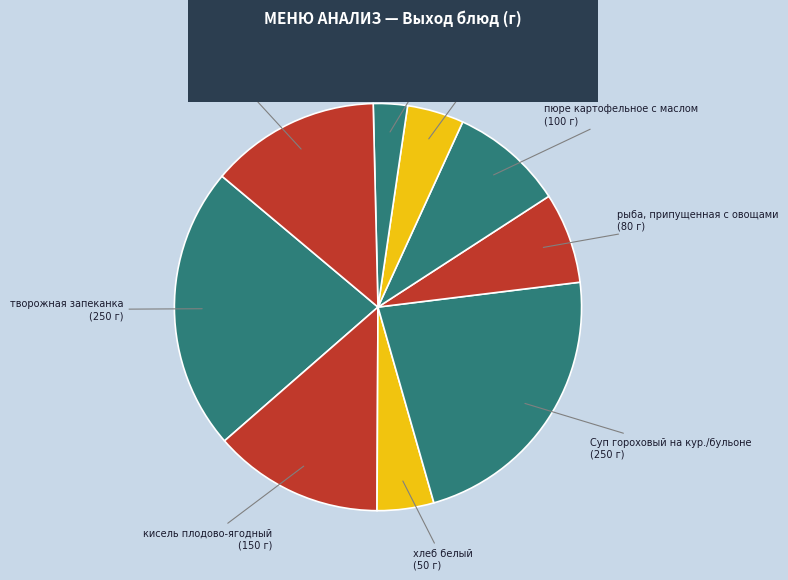

Which has a higher value, чай сладкий or пюре картофельное с маслом?

чай сладкий